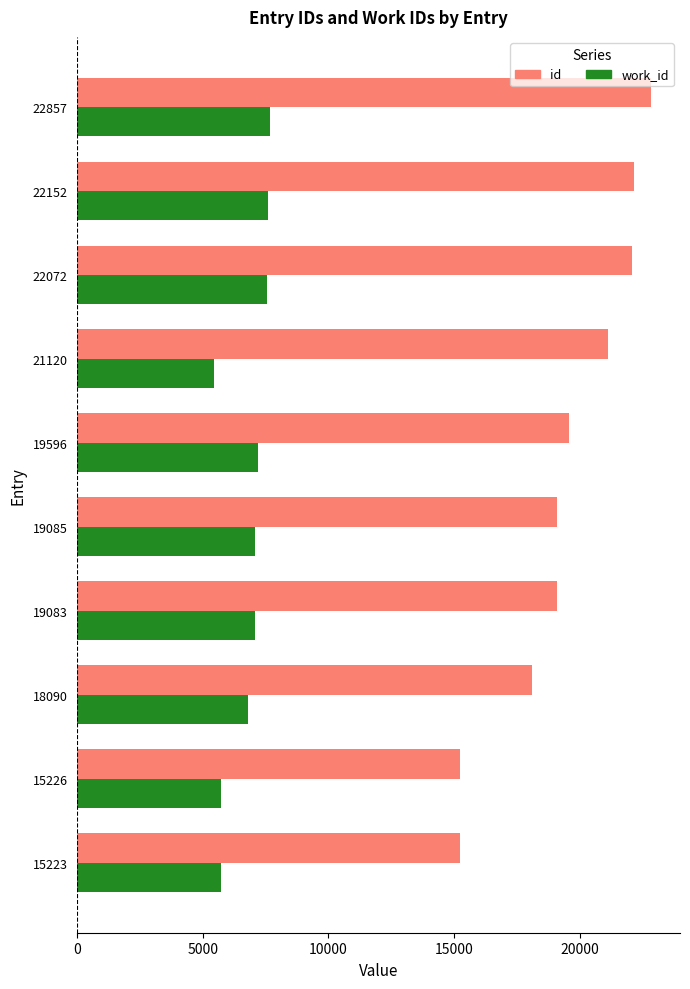

What is the smallest value displayed?

5452